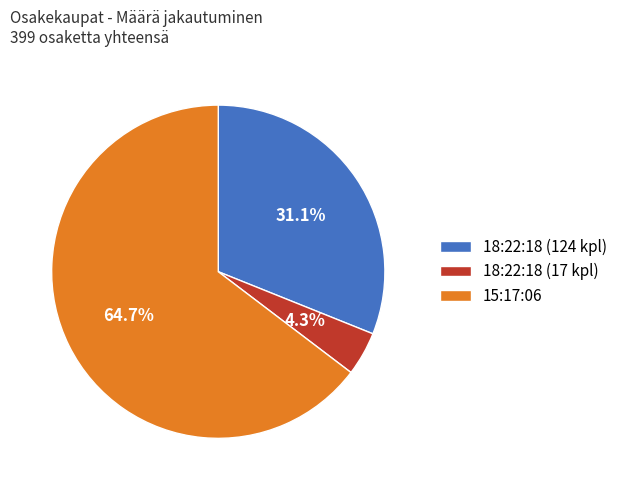

What is the majority slice?

15:17:06